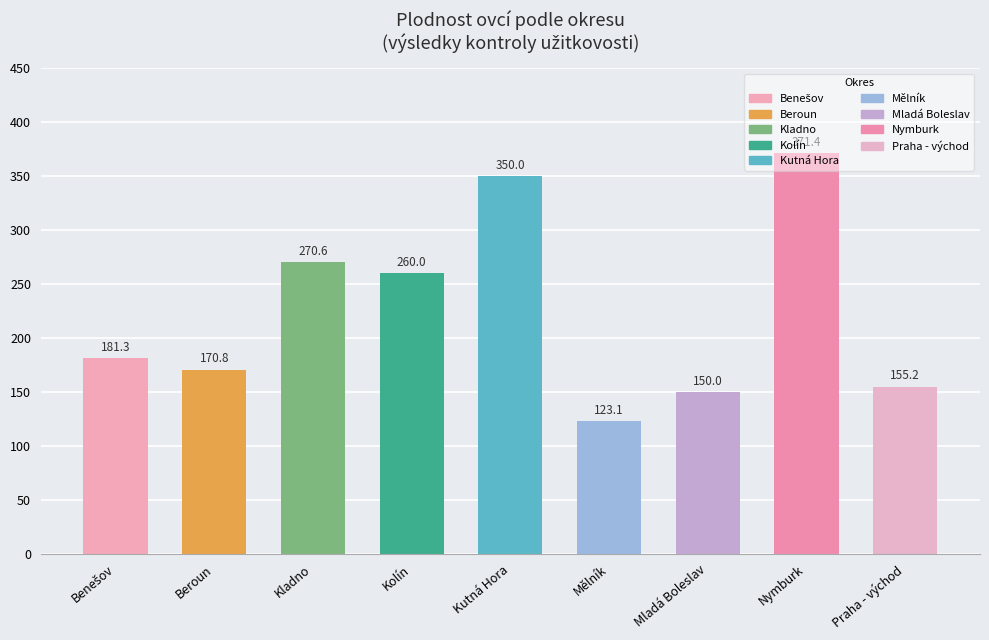

What is the smallest value displayed?

123.1